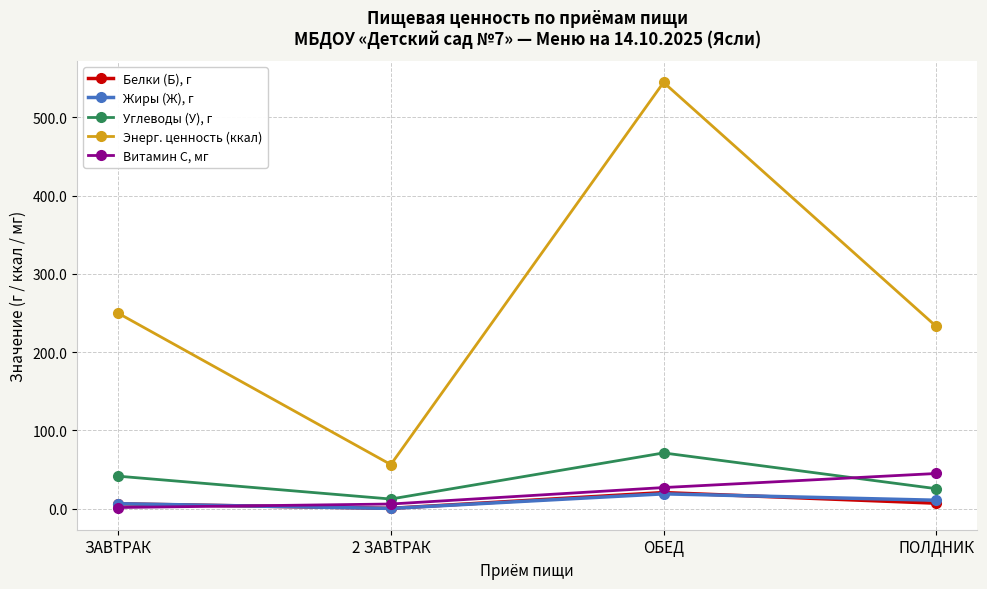

The Витамин С, мг series shows 45.0 at ПОЛДНИК. True or false?

True